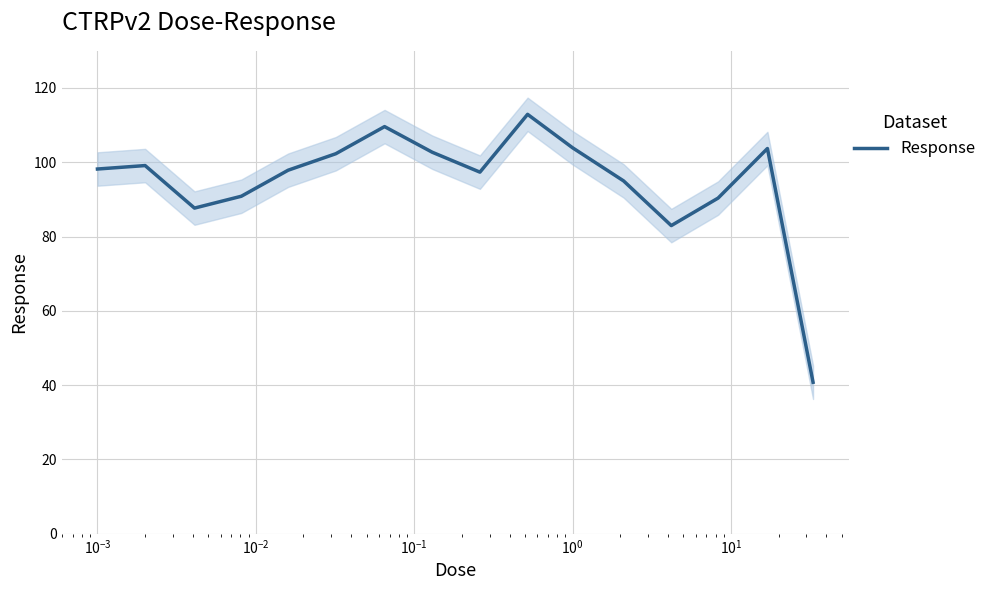

What is the maximum value for Response?

112.9